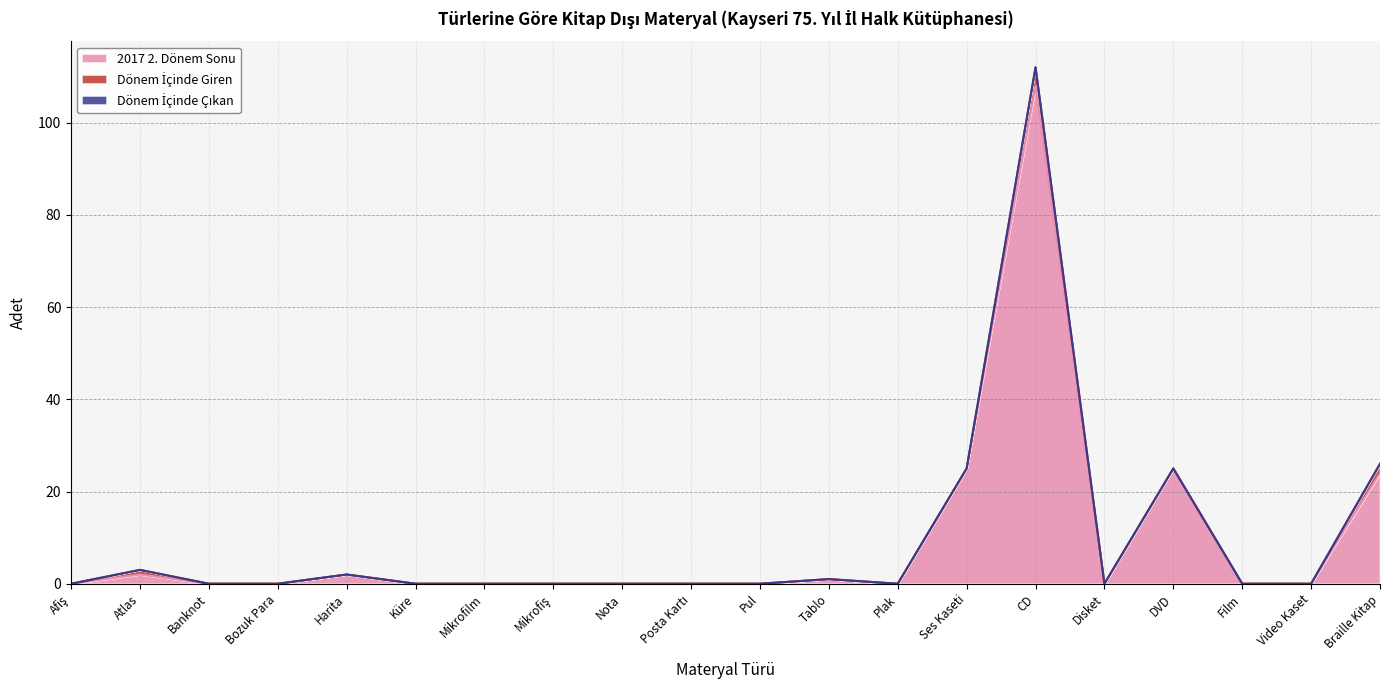

How many lines are shown in the chart?

3